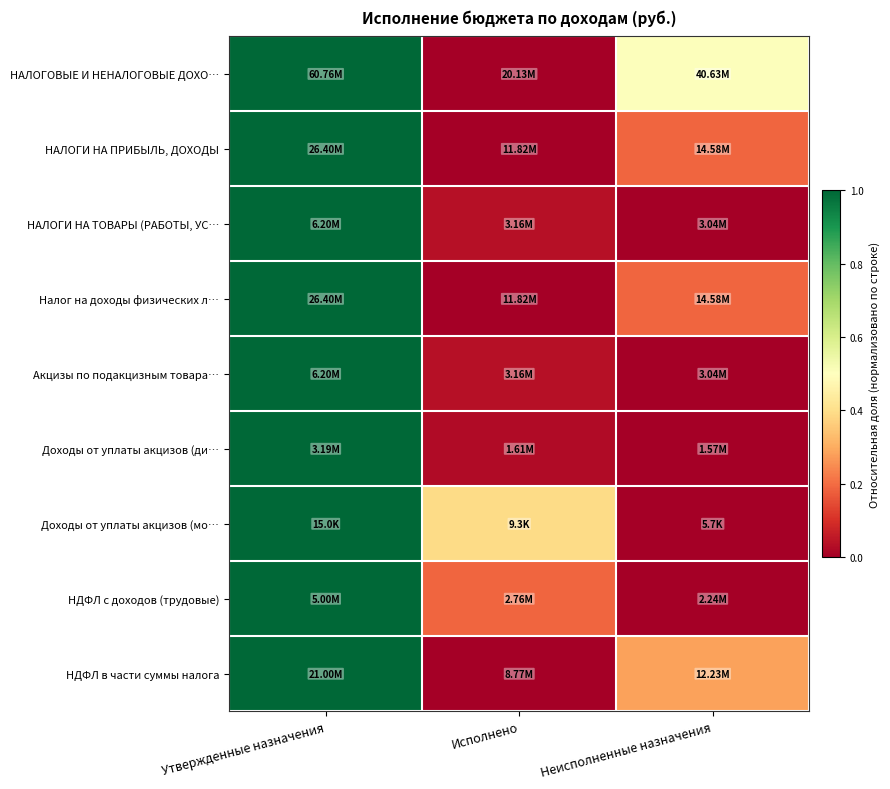

Count the number of data series in this chart.

9